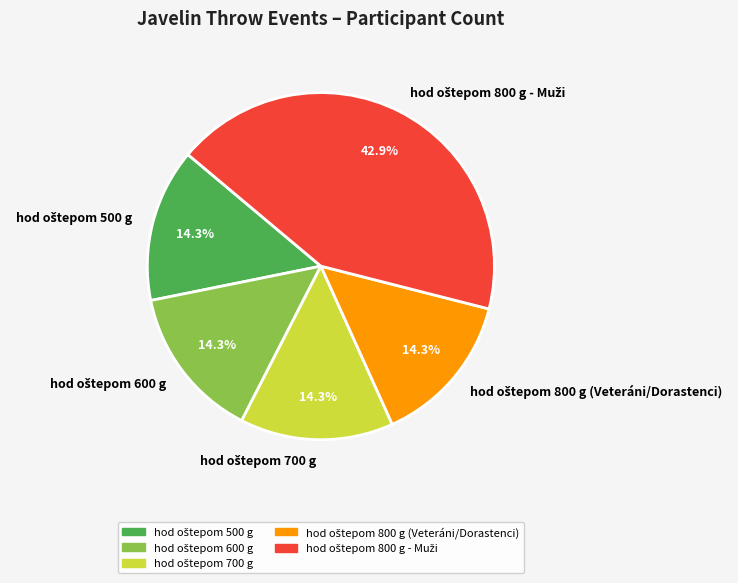

Does any single category account for the majority?

No